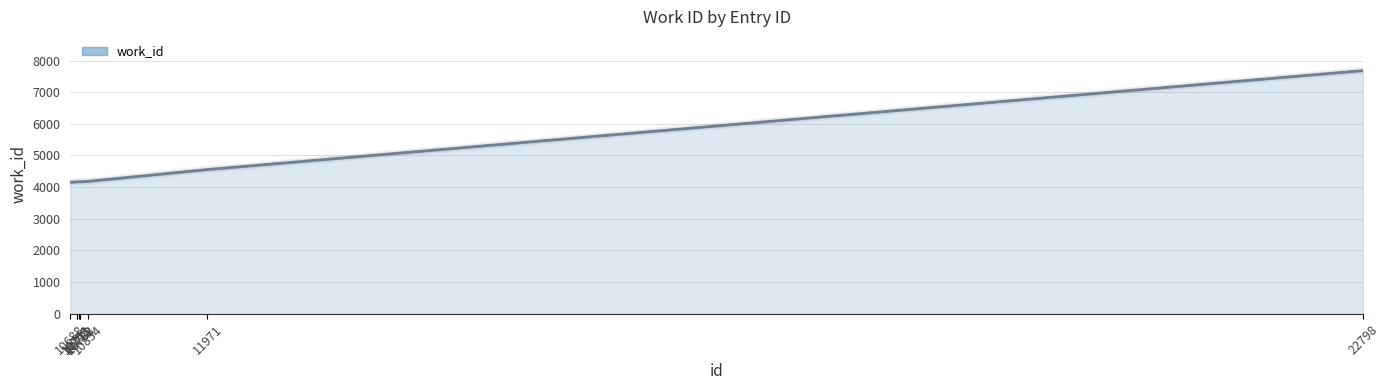

What is the sum of all values?

41412